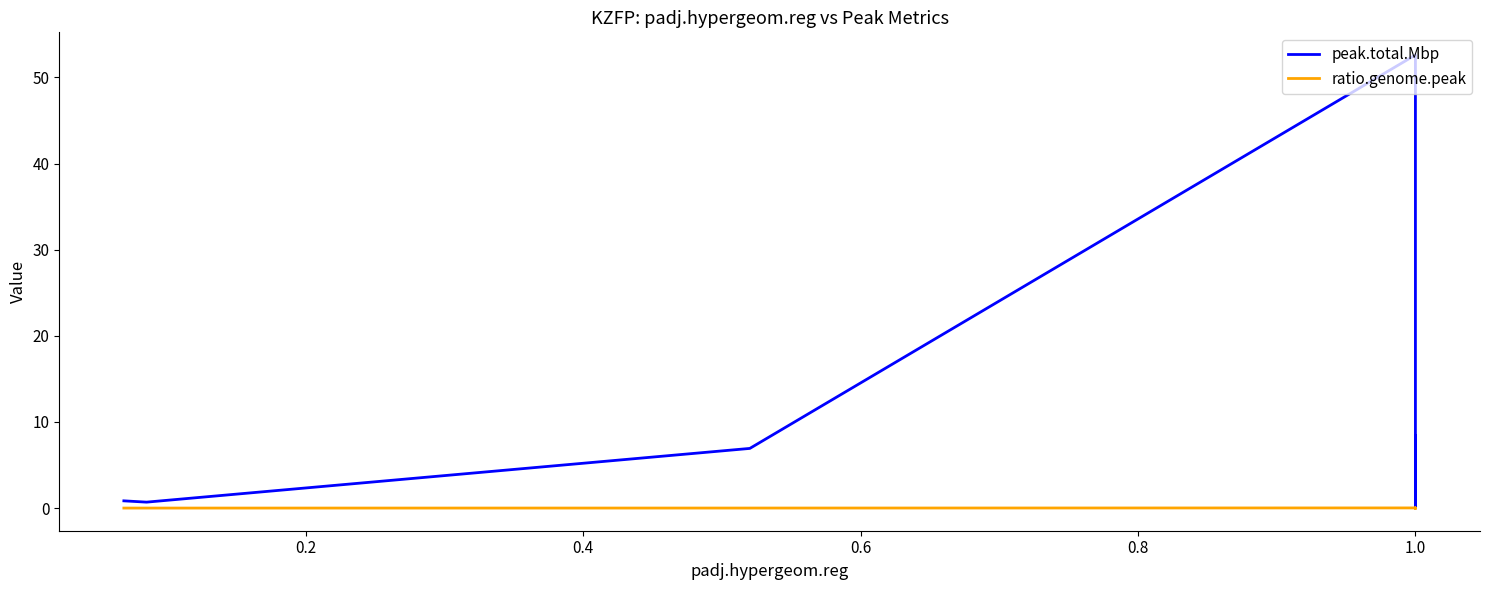

True or false: peak.total.Mbp has a value of 0.2 at 1.0.

False